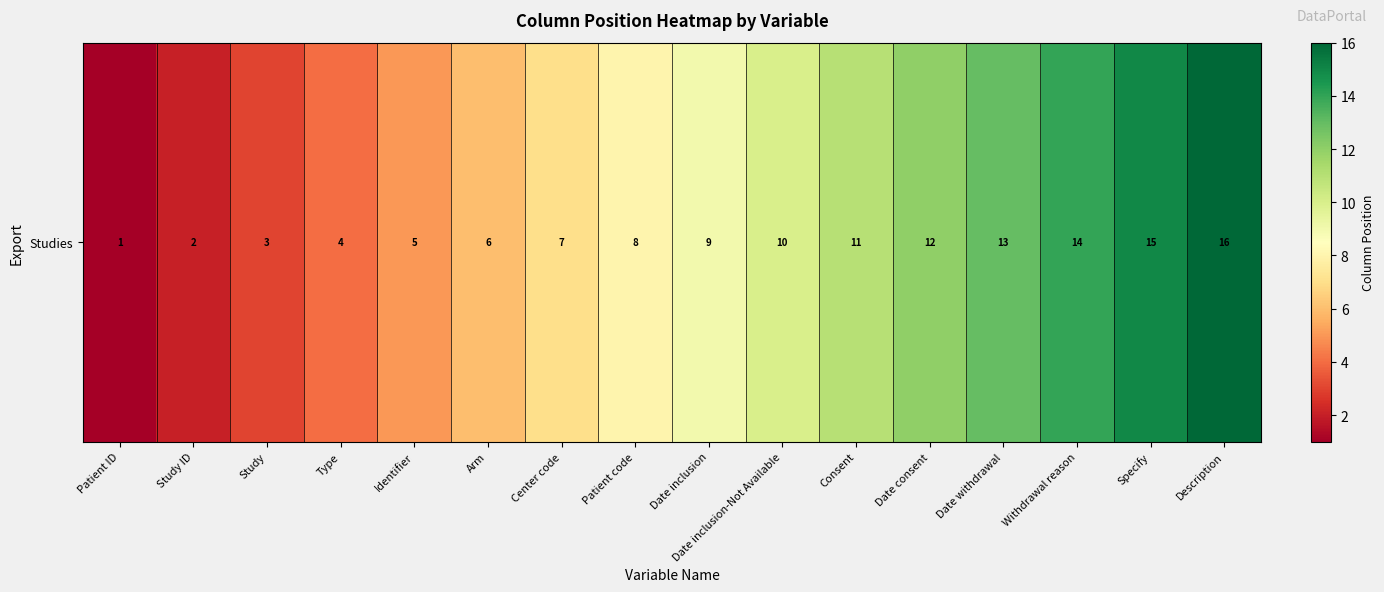

At which category does the chart reach its peak across all series?

Description